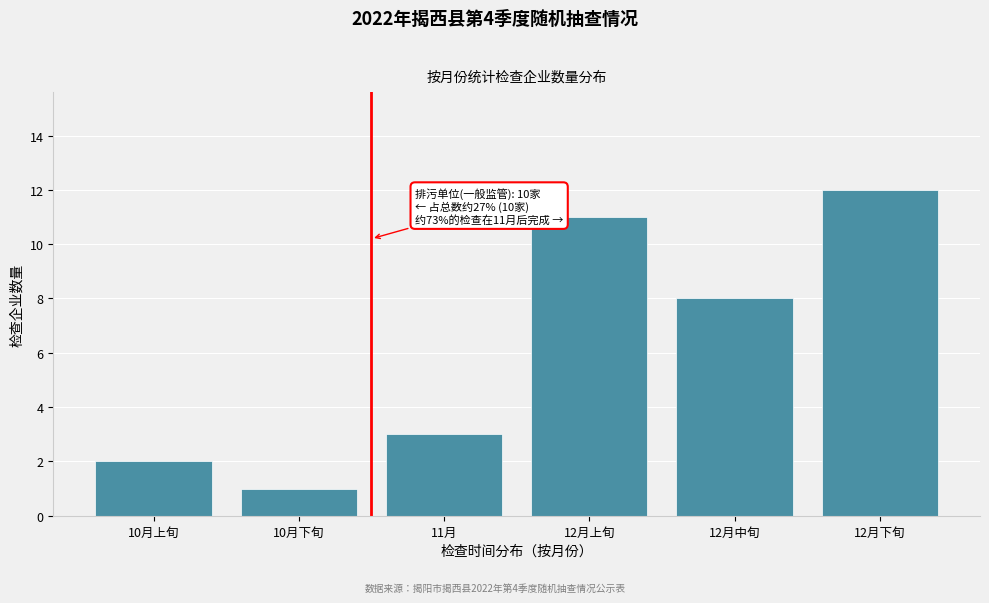

Reading left to right, transcribe all the data shown in this chart.

10月上旬=2	10月下旬=1	11月=3	12月上旬=11	12月中旬=8	12月下旬=12